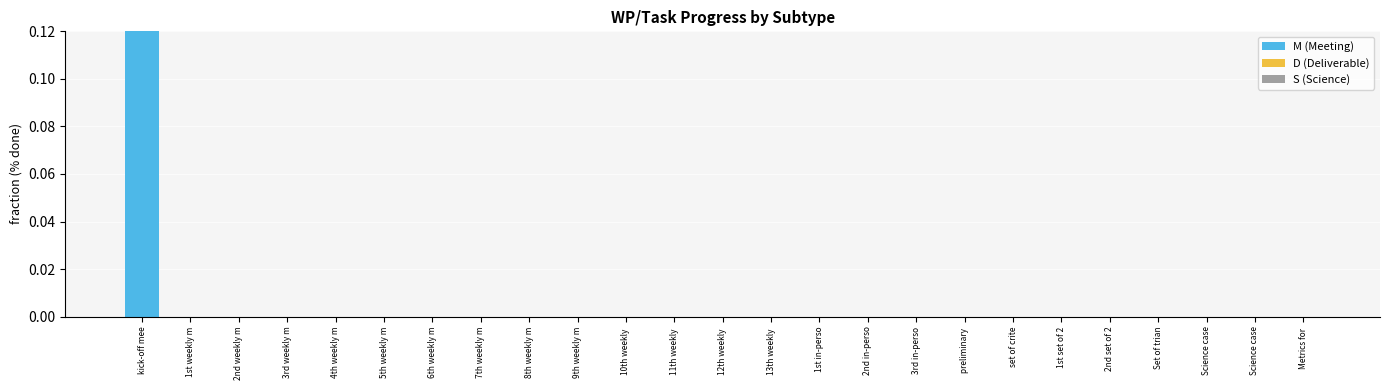

Are the bars grouped side by side (vs. stacked)?

Yes